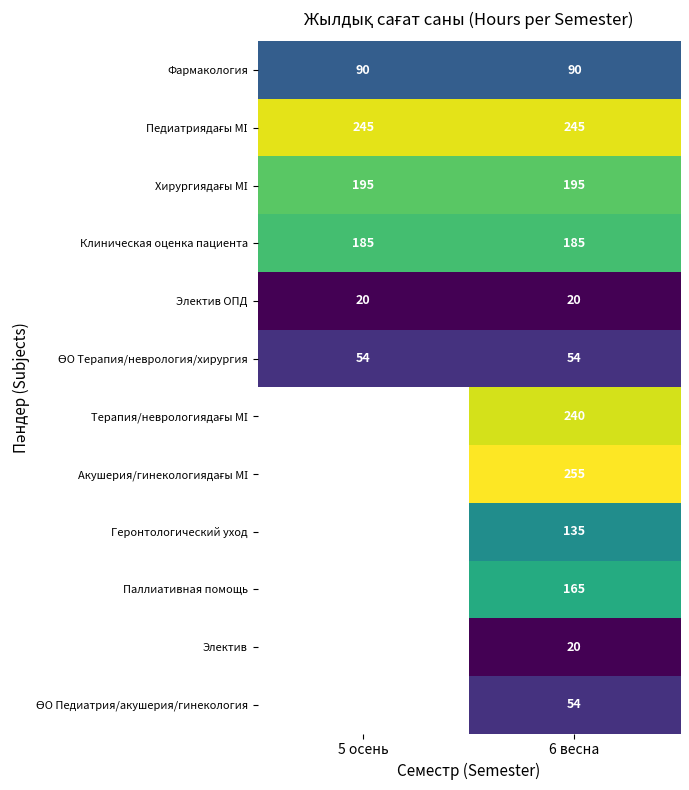

Count the number of categories in the chart.

2